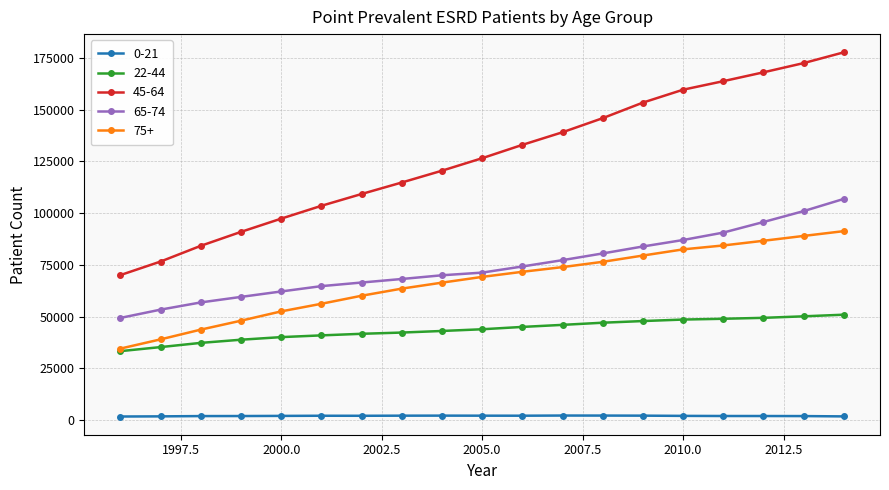

How many data points does each series have?

19